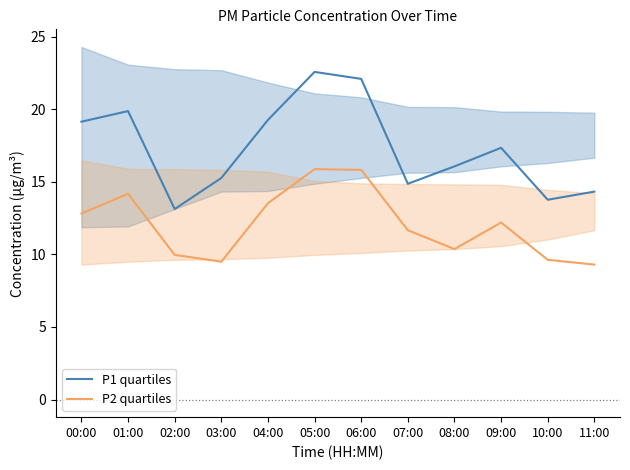

What is the spread (max minus min) of values at 06:00?

6.3